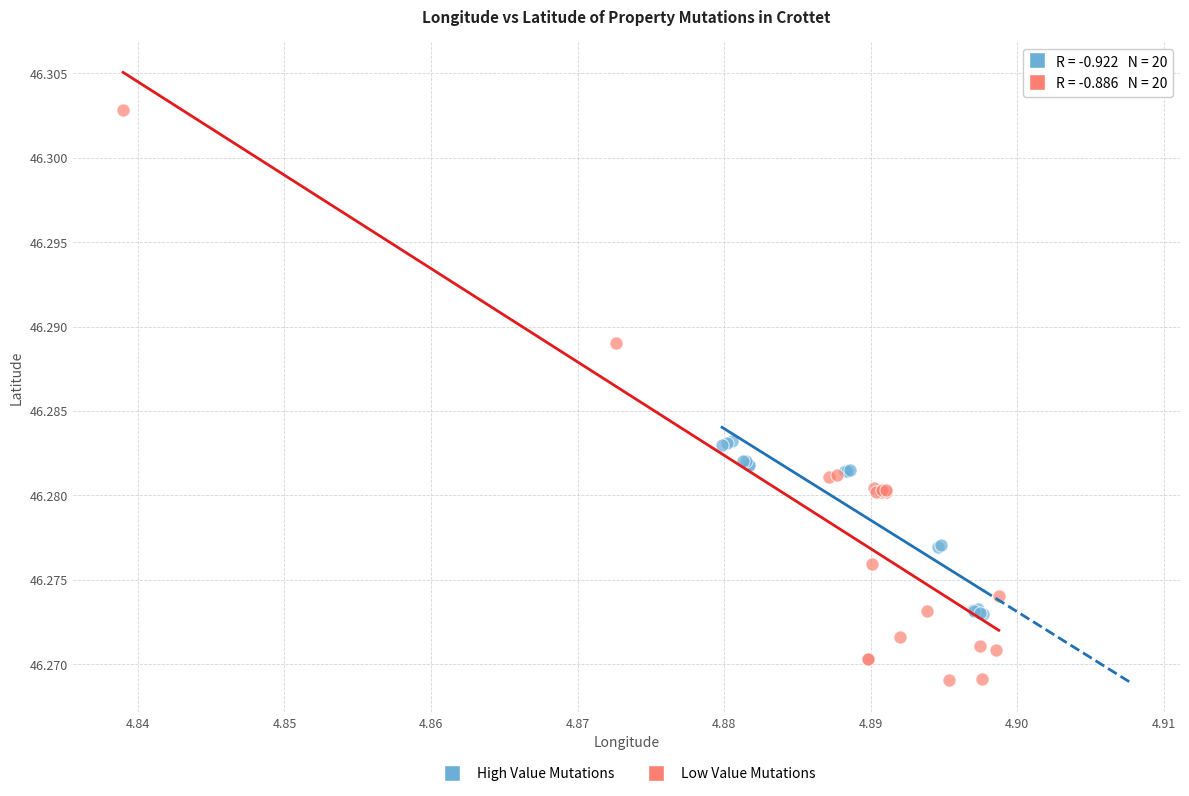

What are all the series names shown in the legend?

High Value Mutations, Low Value Mutations